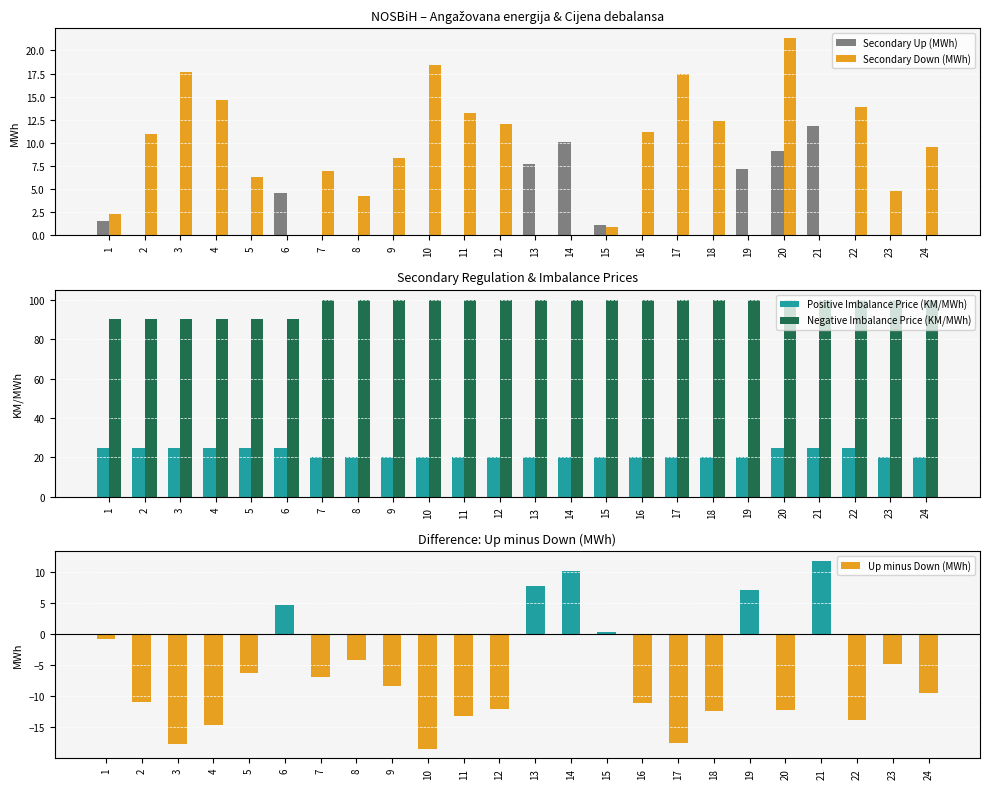

What is the greatest value displayed?

100.0